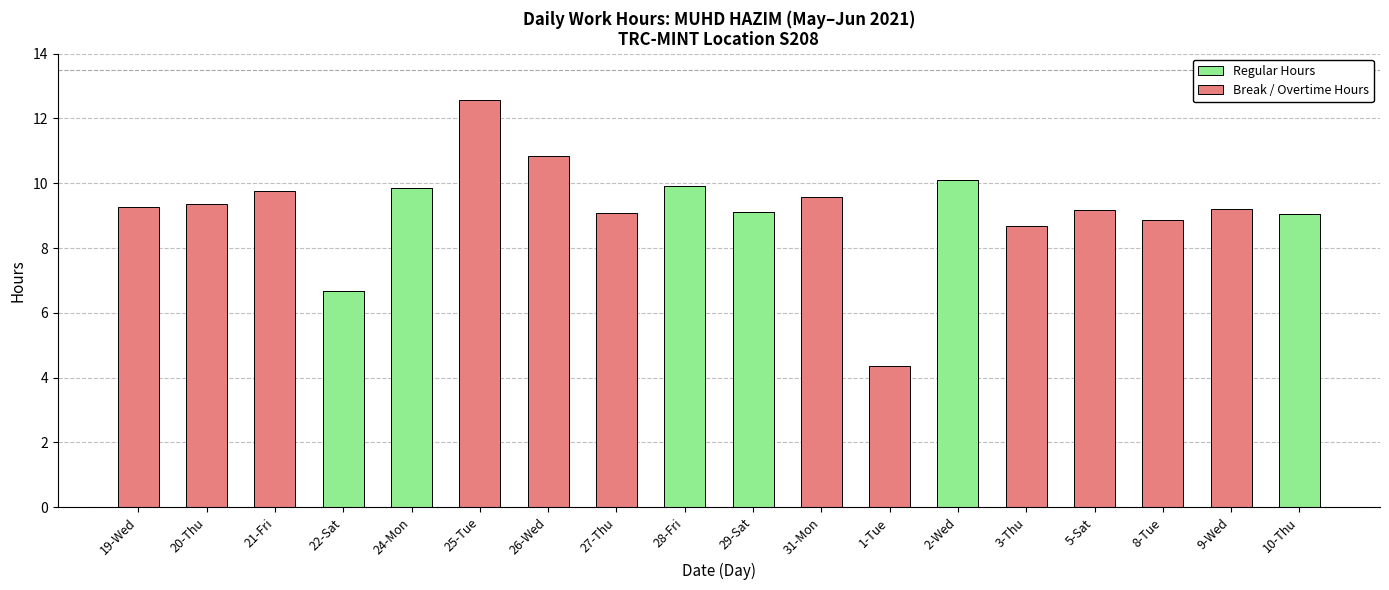

What is the highest value of the Regular Hours series?

10.1